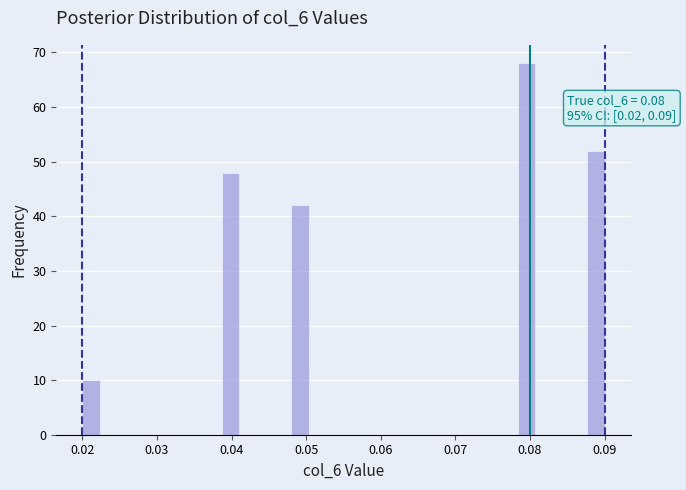

Read against the x-axis, roughly where is the centre of the tallest bar?

0.080